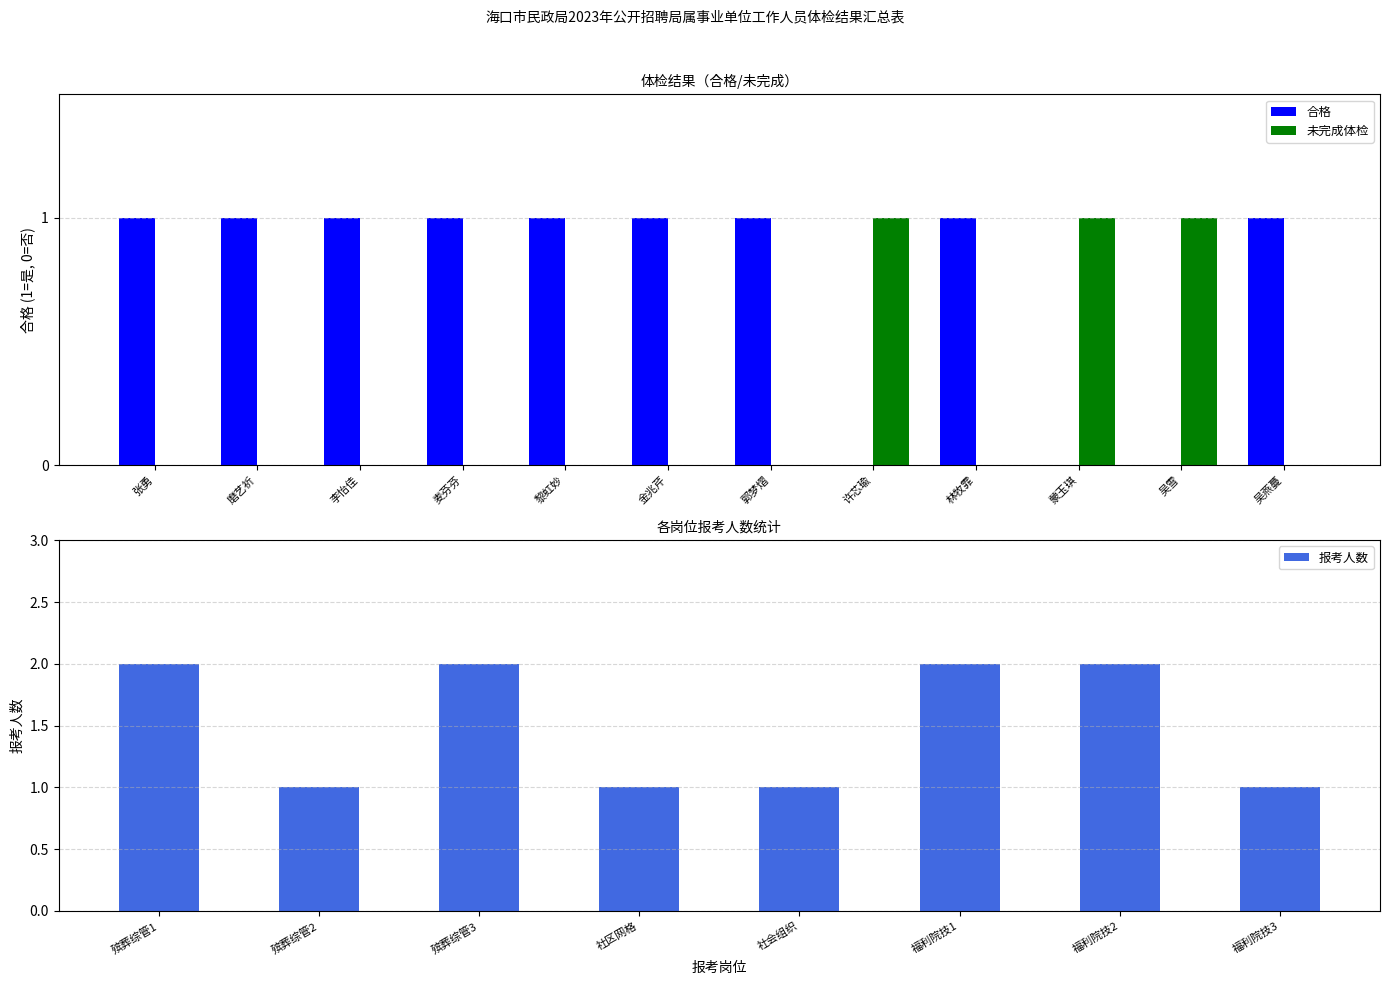

Which category has the lowest value in the 合格 series?

许芯瑜